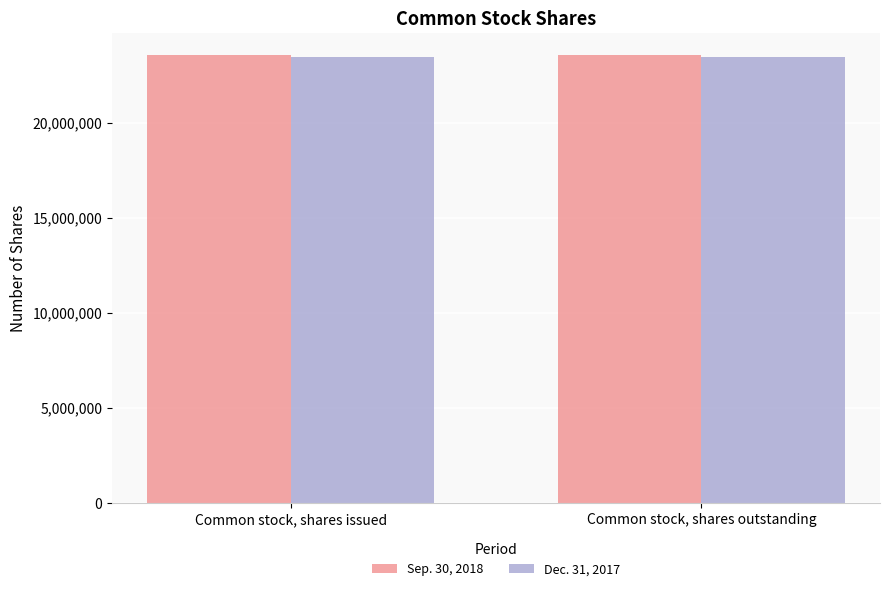

List the series in order of their peak value, highest first.

Sep. 30, 2018, Dec. 31, 2017